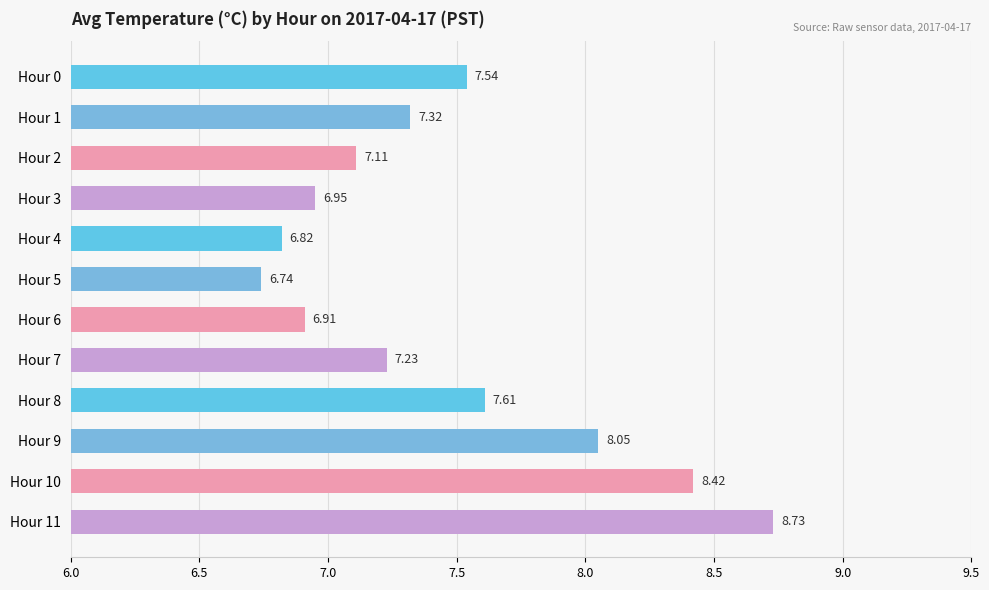

What is the sum of the values at Hour 3 and Hour 11?

15.7